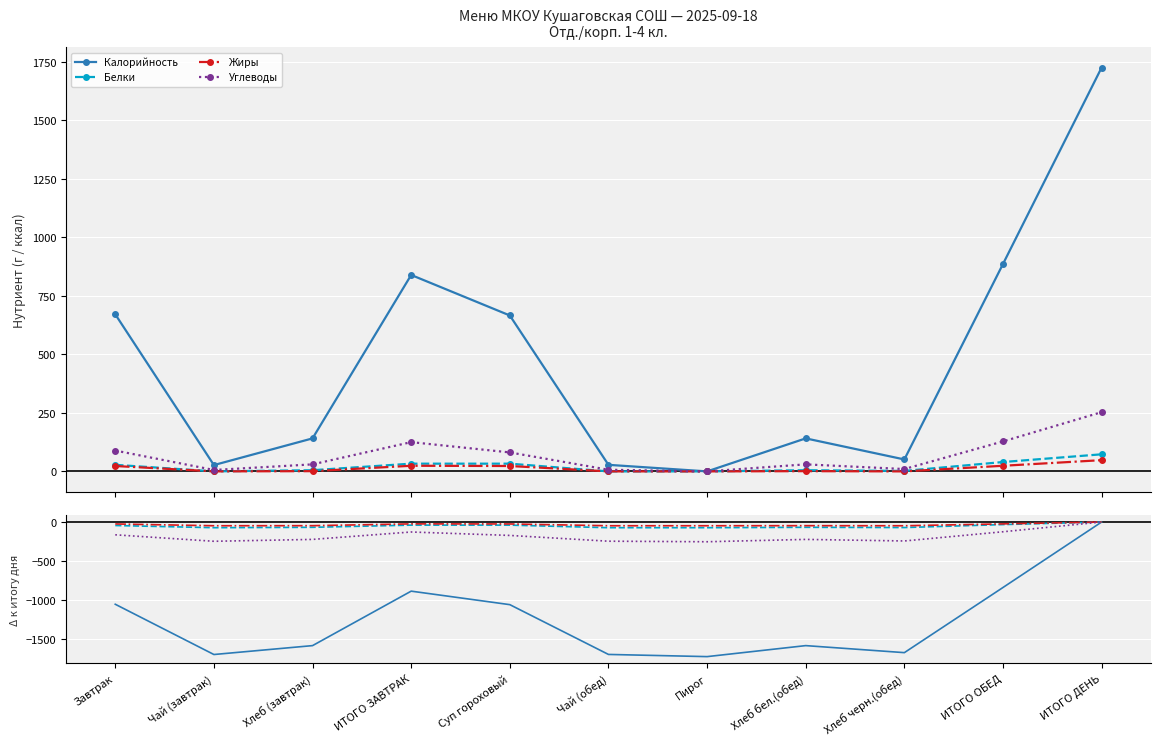

Which has a higher value, Хлеб черн.(обед) or Хлеб (завтрак)?

Хлеб (завтрак)